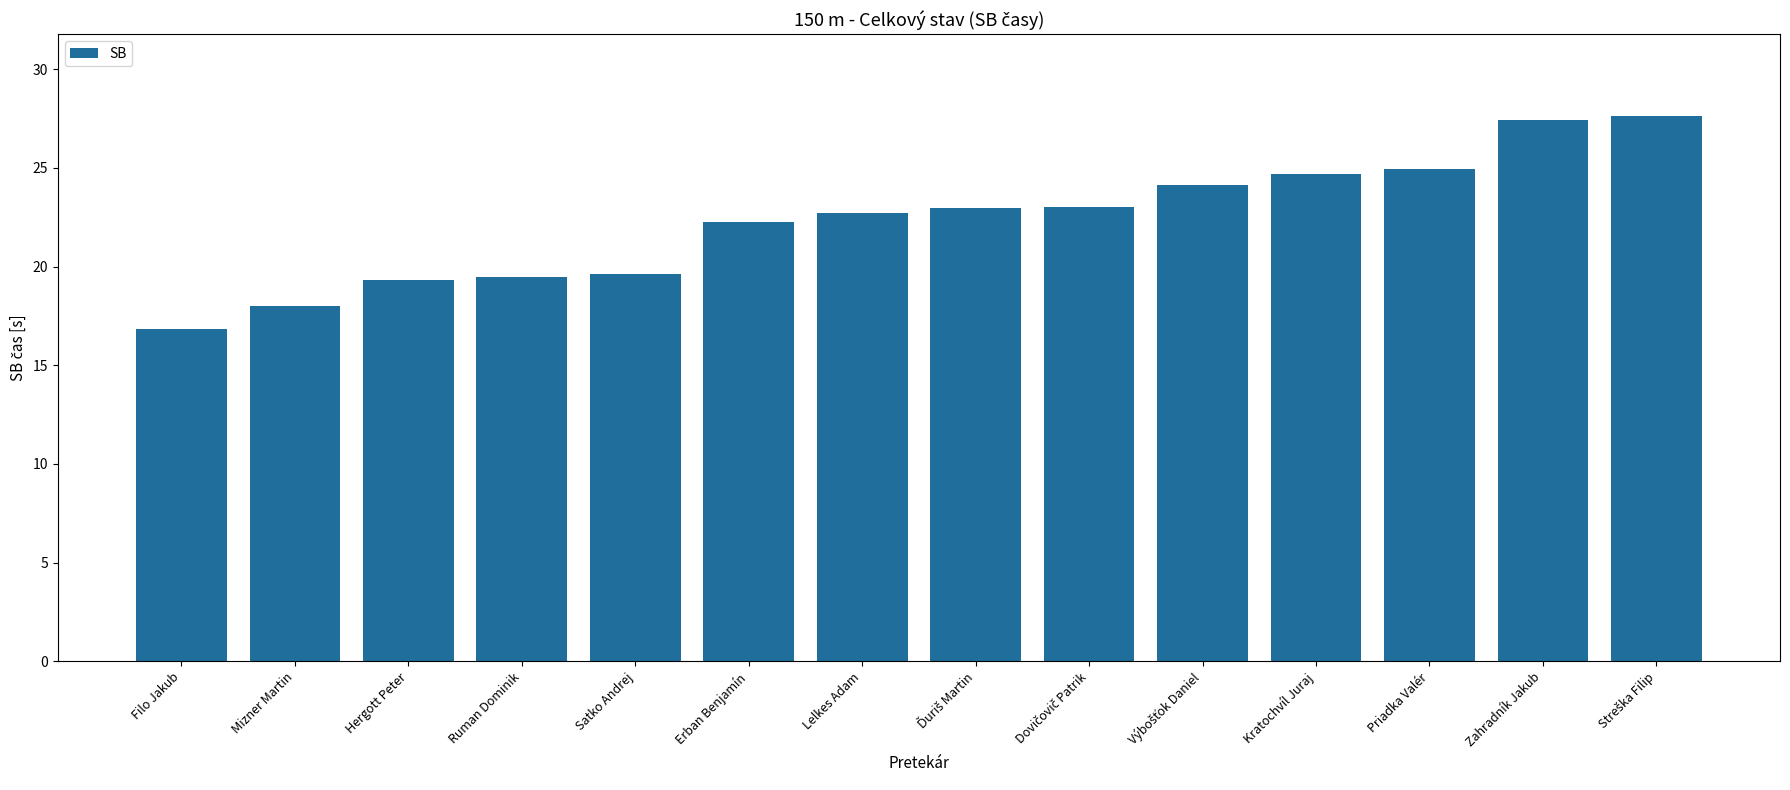

What is the label of the 7th bar from the left?

Lelkes Adam